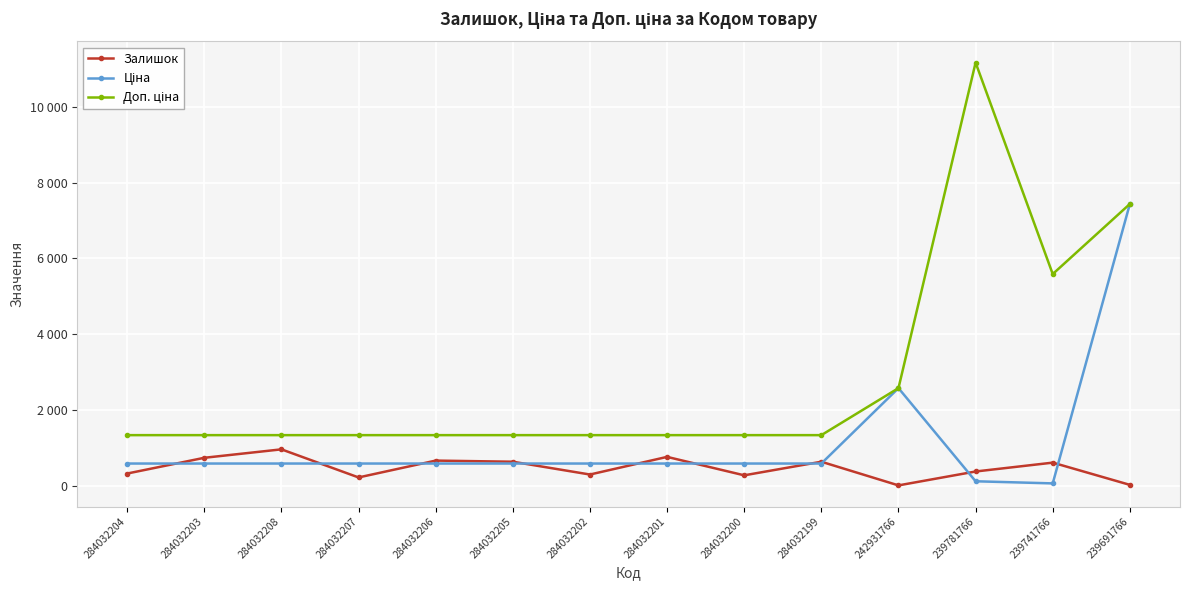

Read the Ціна value at 284032202.

580.4